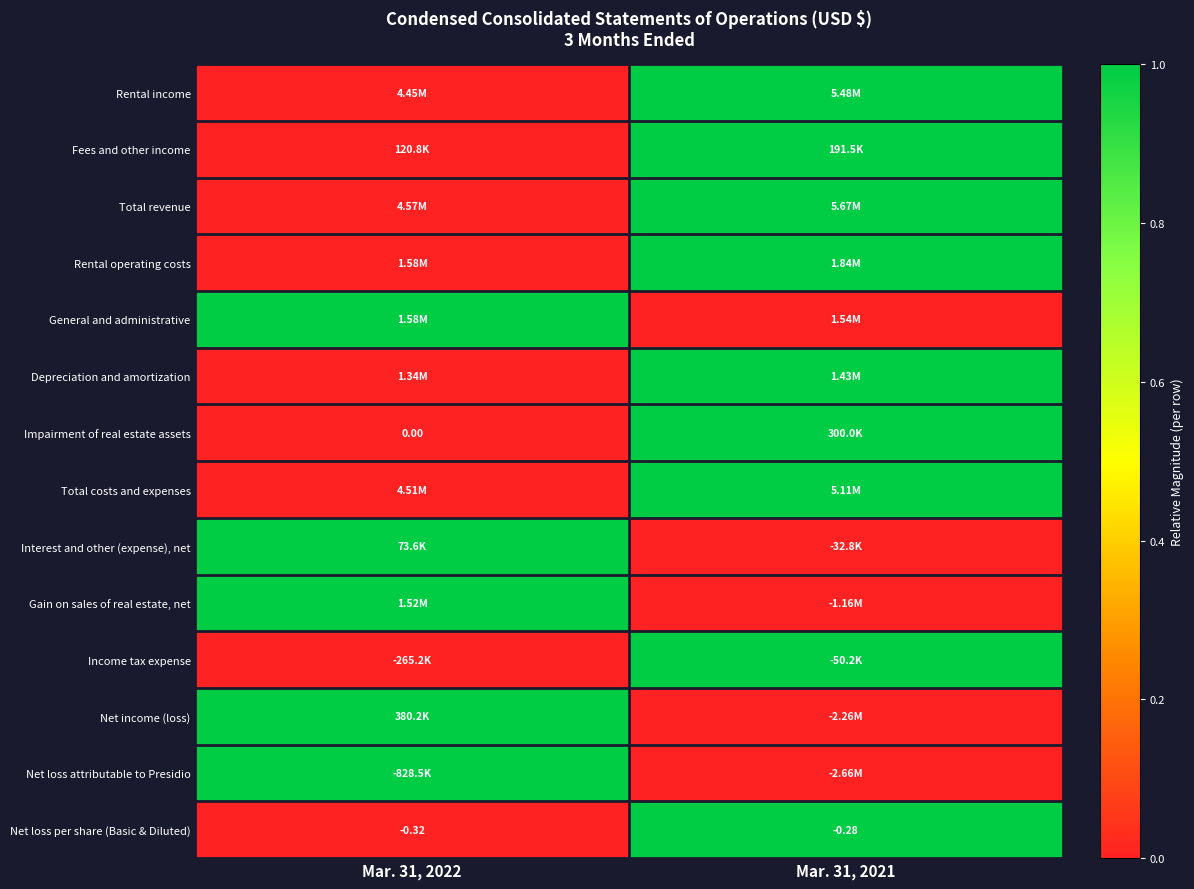

How many categories are shown in the chart?

2